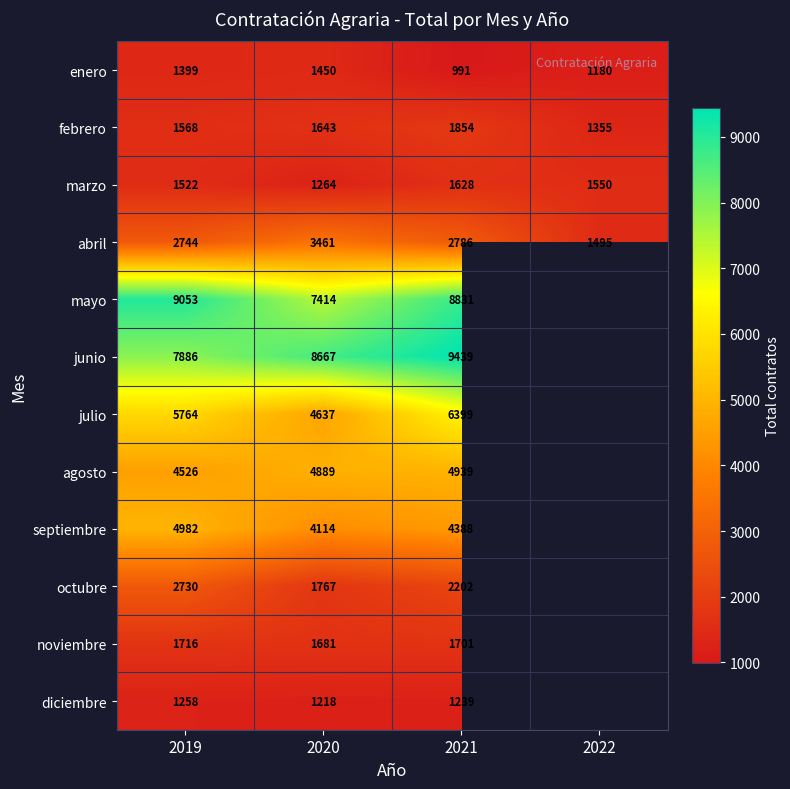

At how many categories does at least one series exceed 2867?

3